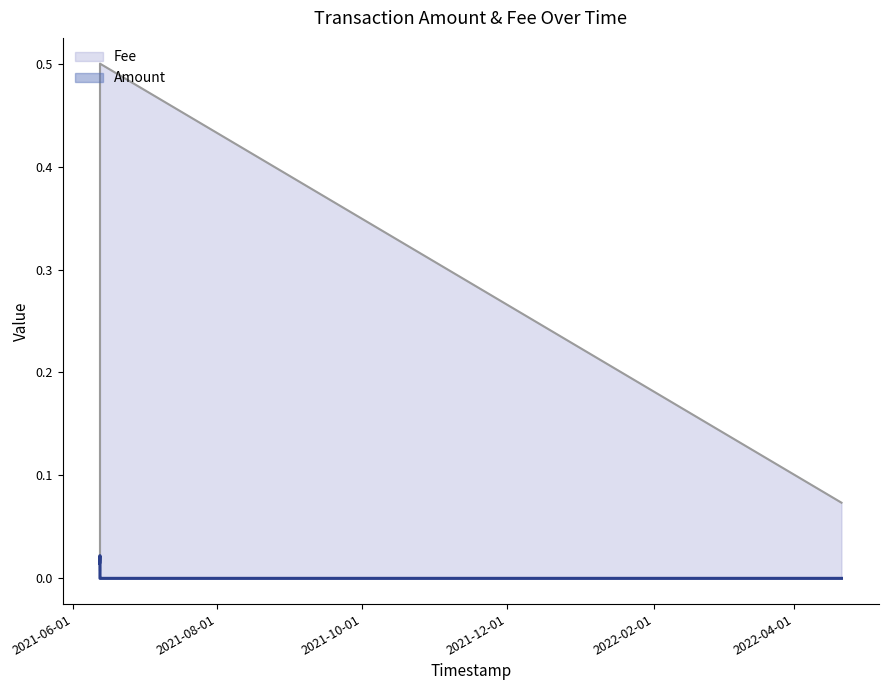

Between 2021-06-12 13:12:28 and 2021-06-12 11:13:29, which is larger?

2021-06-12 13:12:28